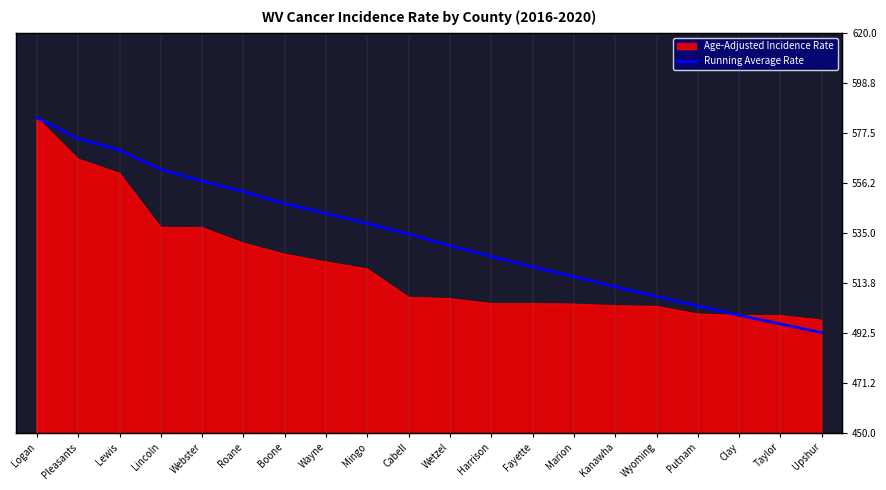

True or false: the data shows 529.5 at Wetzel.

True